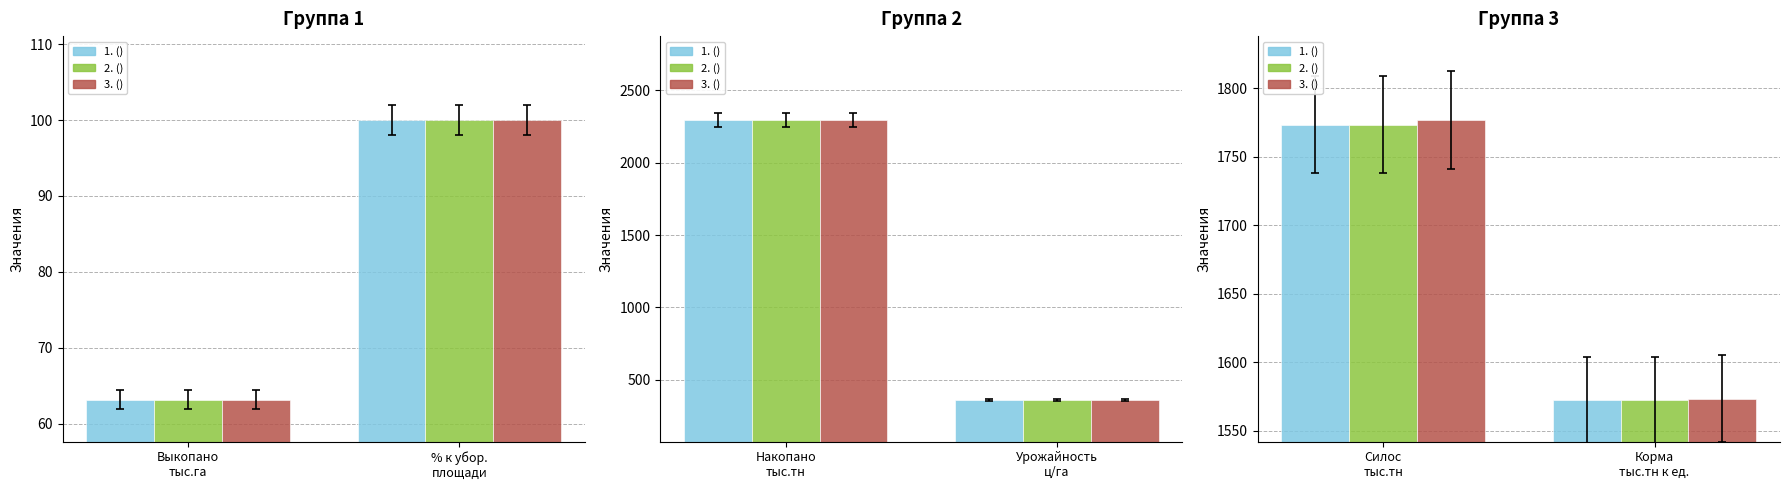

Does the chart contain stacked bars?

No